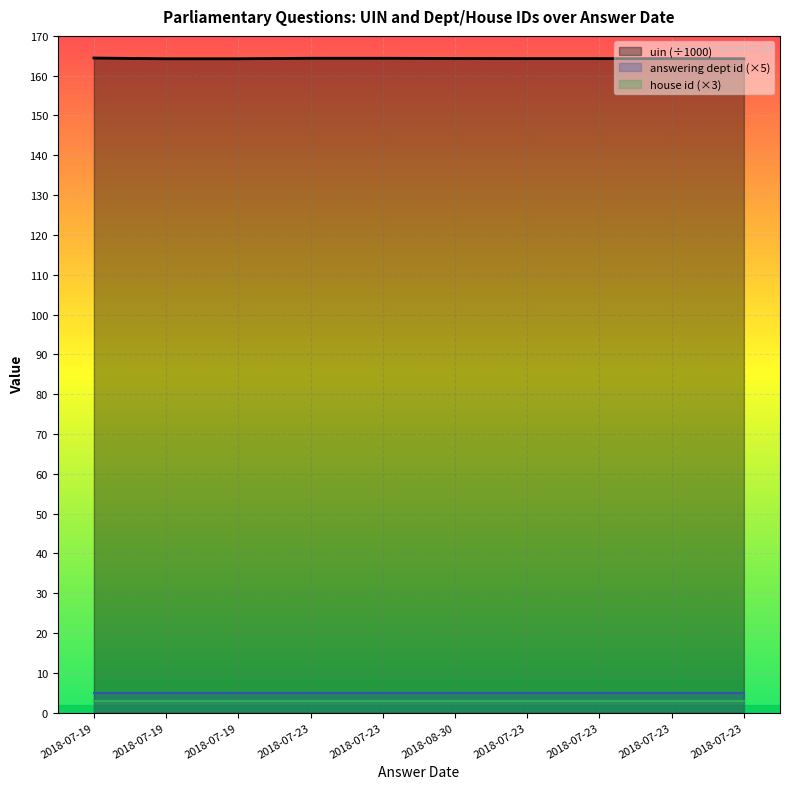

Where is the first local maximum for uin (÷1000)?

2018-07-23